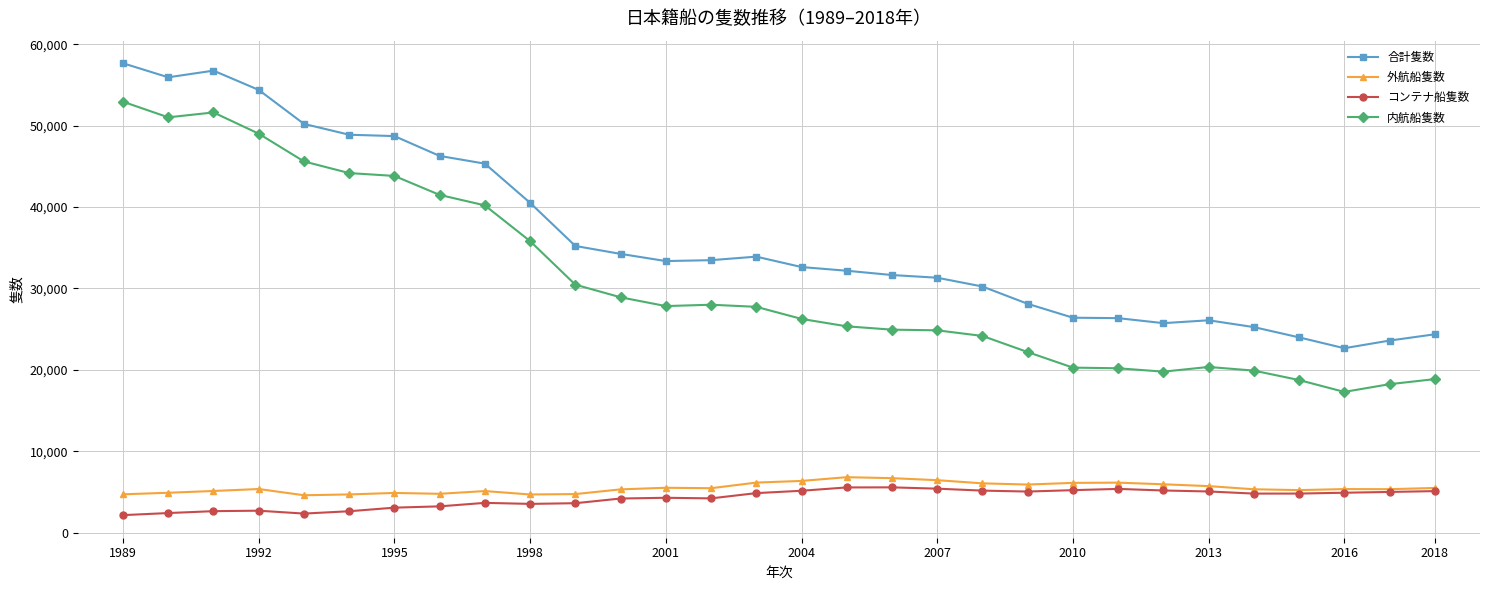

How many data points in 外航船隻数 are less than 5374?

15